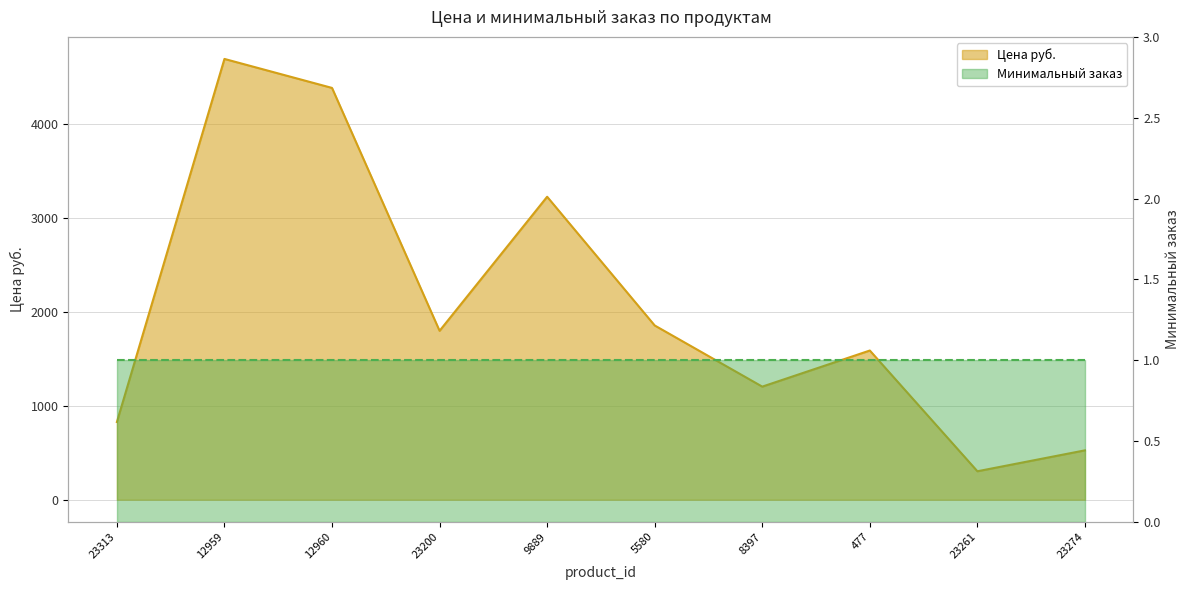

Where is the data nearest to the value 2500?

5580